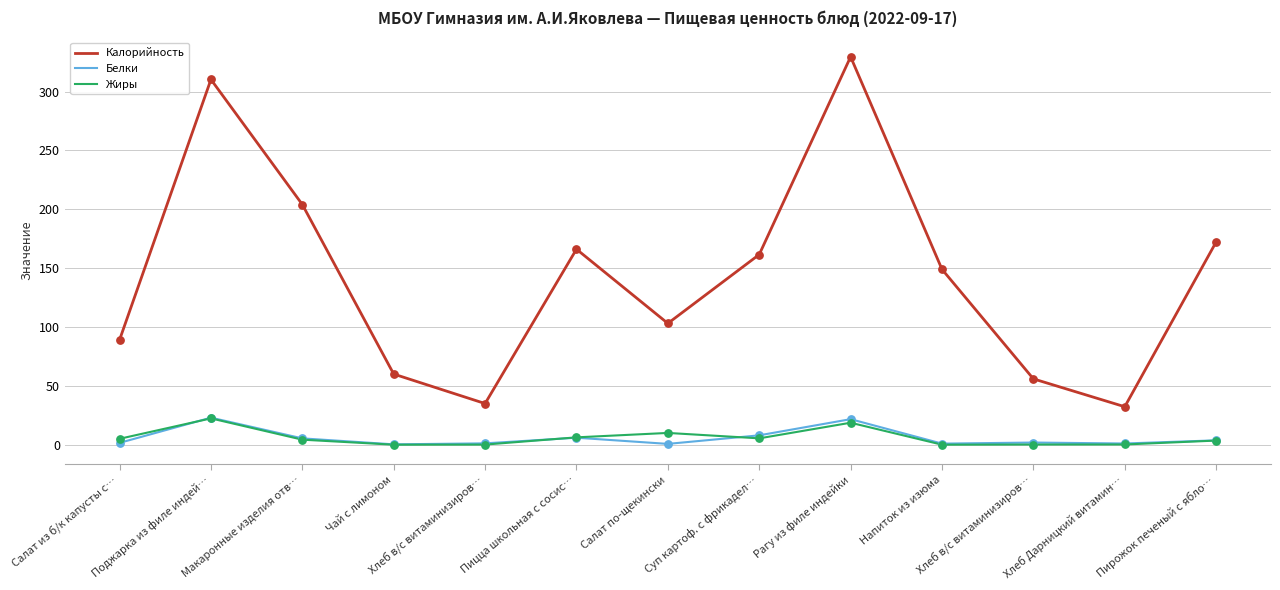

How many lines are shown in the chart?

3